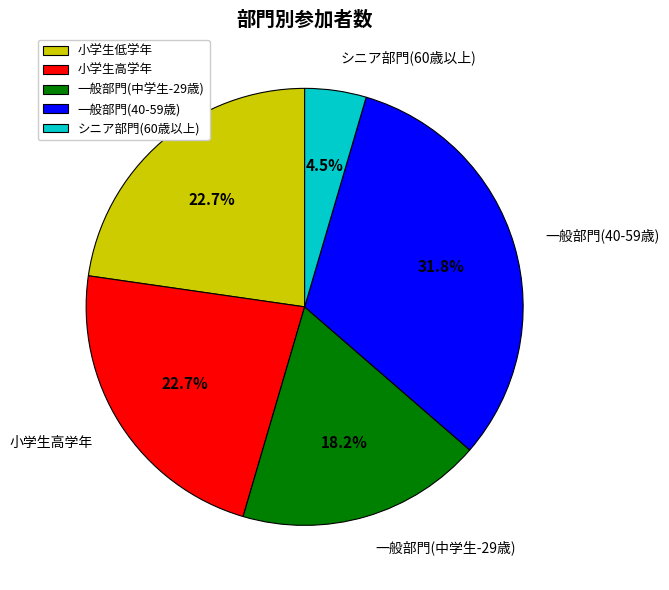

Combined, do 一般部門(中学生-29歳) and 小学生高学年 account for over 50%?

No